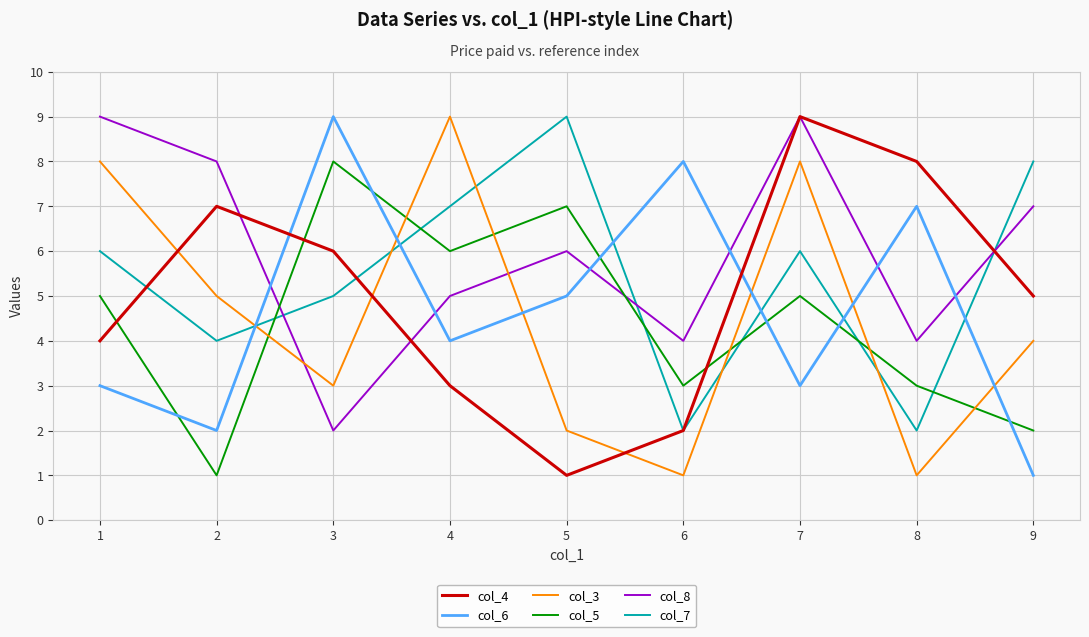

How many lines are shown in the chart?

6